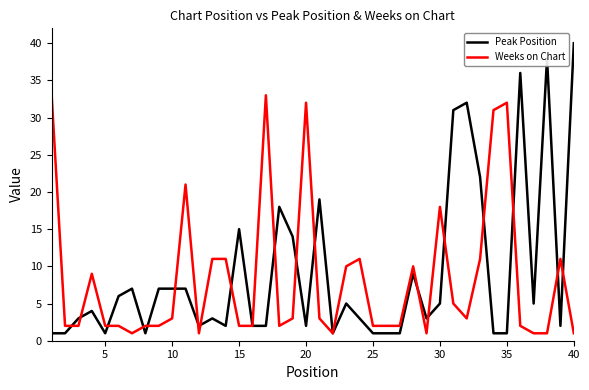

What is the maximum value for Peak Position?

40